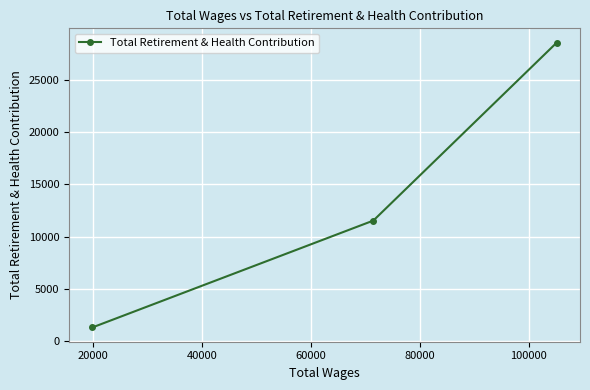

What is the value of the 3rd point from the left?

28606